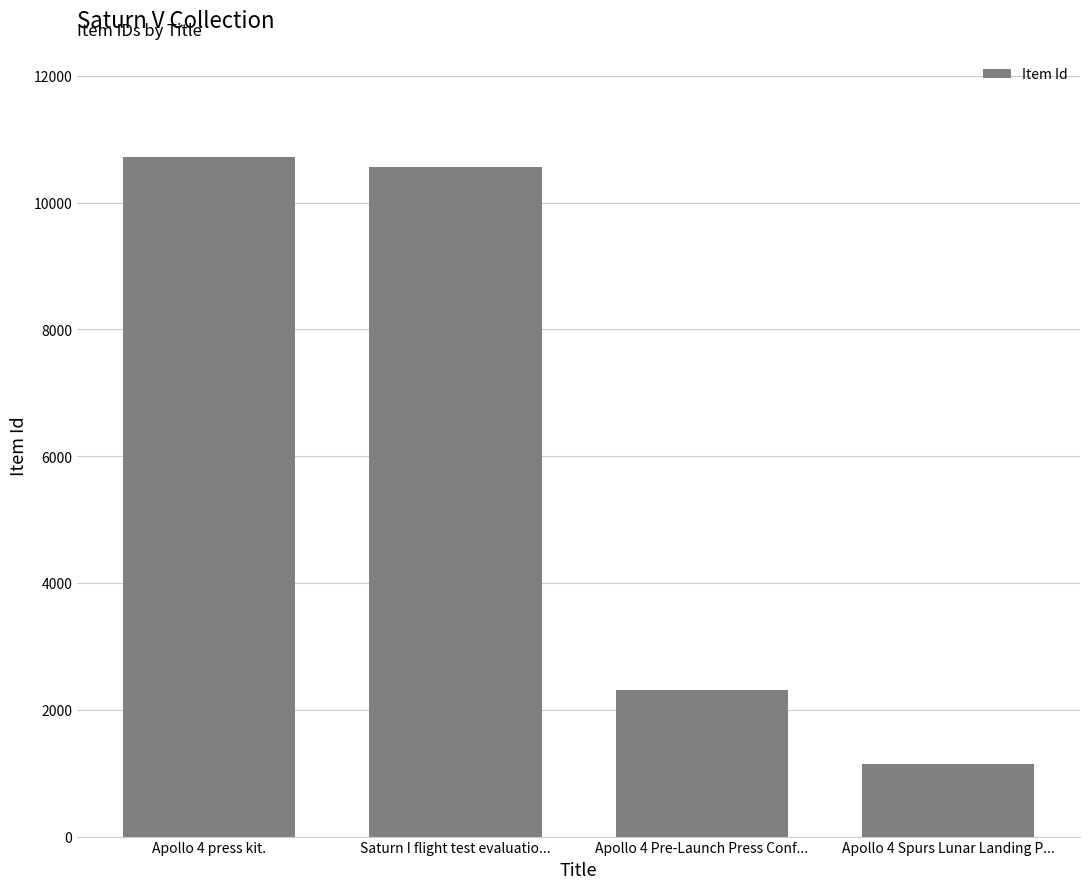

What is the sum of all values?

24737